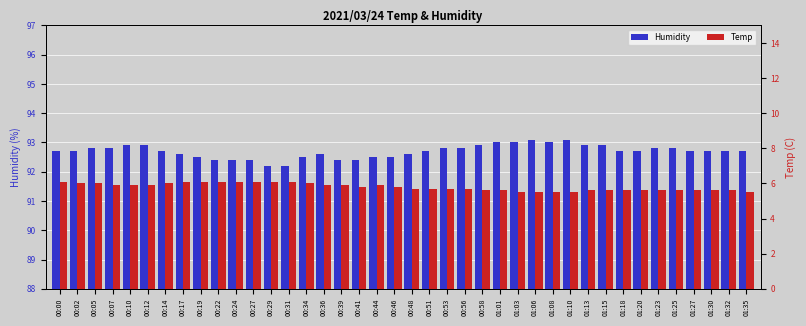

What is the label of the 16th bar from the left?

00:36